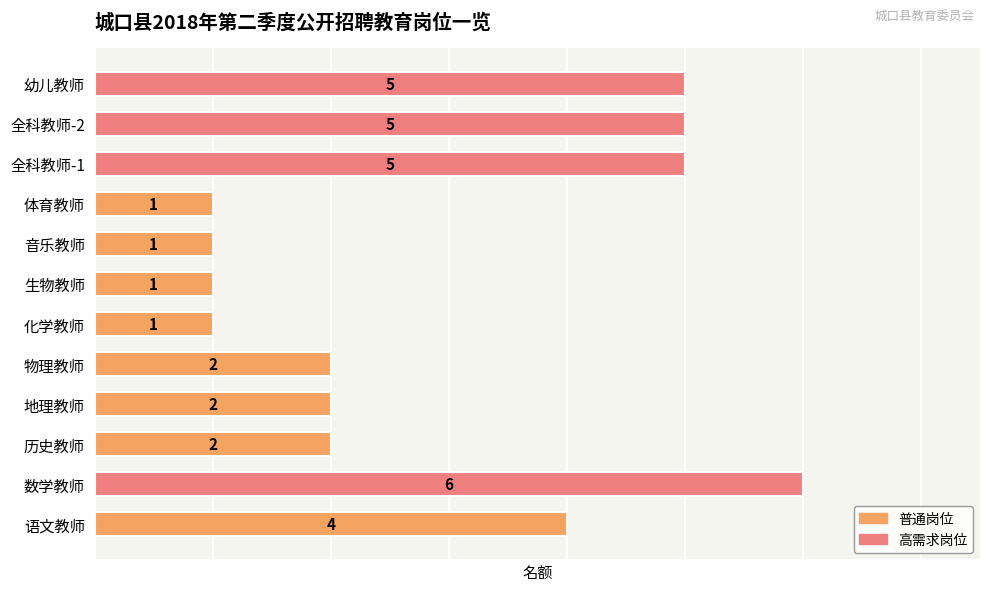

Reading top to bottom, extract all data points from this chart.

幼儿教师=5	全科教师-2=5	全科教师-1=5	体育教师=1	音乐教师=1	生物教师=1	化学教师=1	物理教师=2	地理教师=2	历史教师=2	数学教师=6	语文教师=4